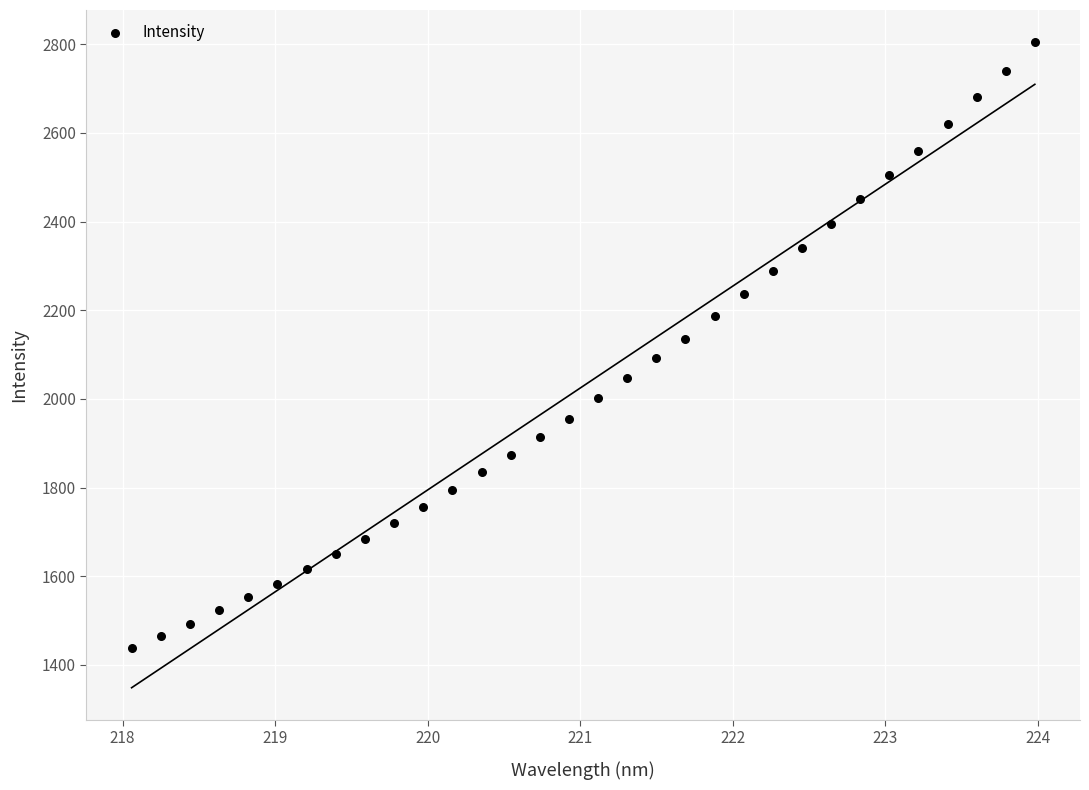

What is the range of Y values (max minus min)?

1366.2